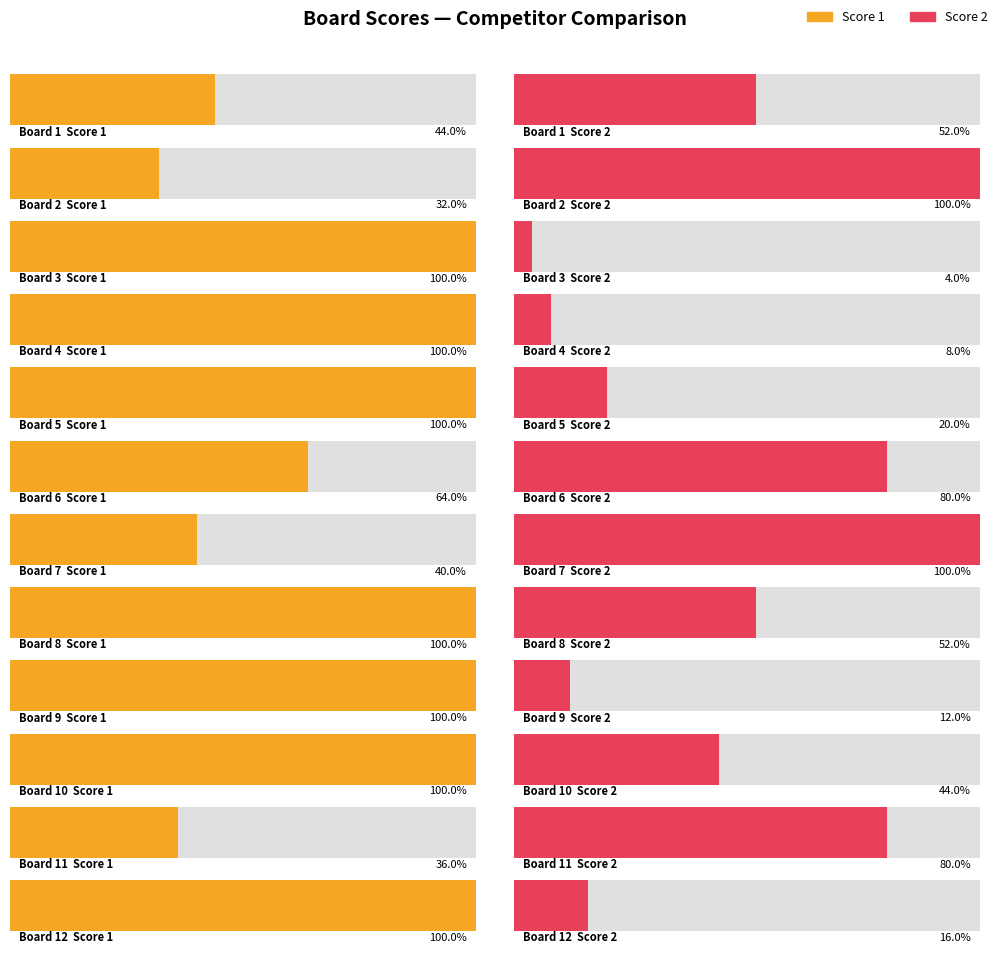

Which series has the largest total across all categories?

Score 1